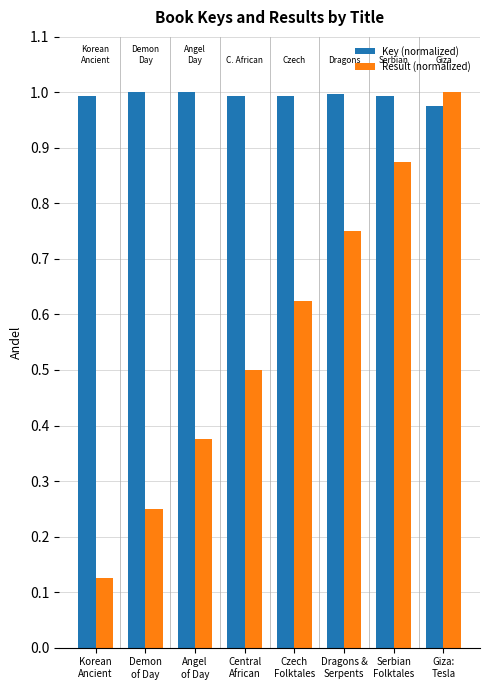

What is the sum of all Result (normalized) values?

4.5